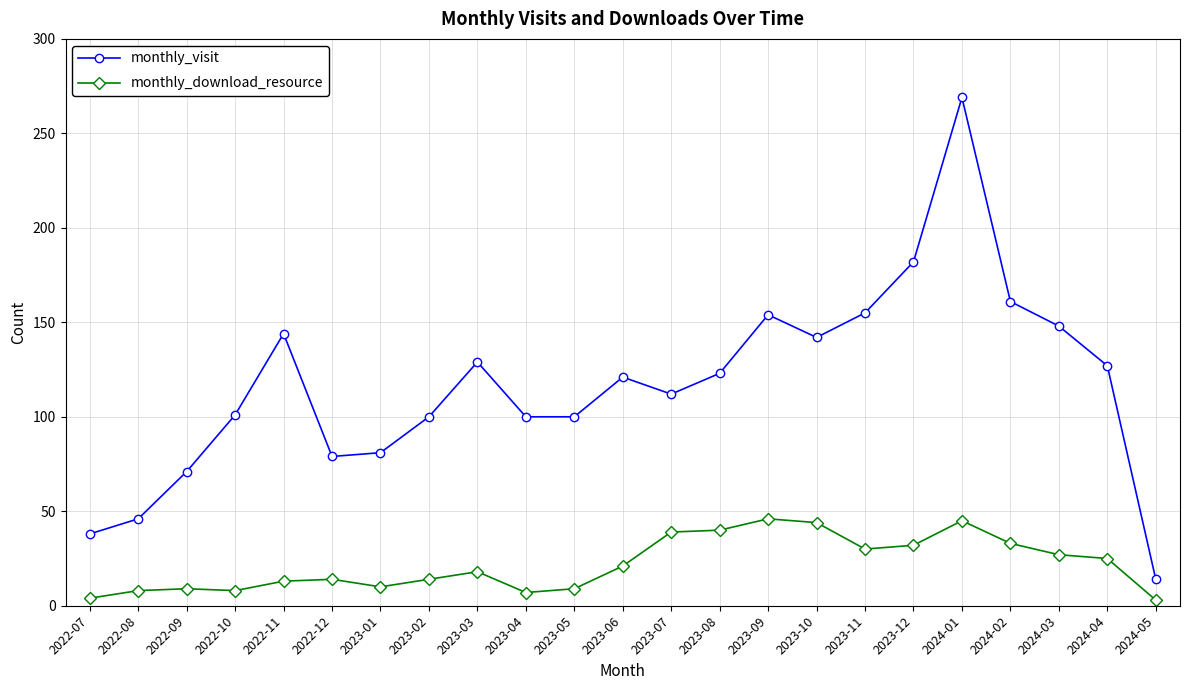

What is the value of the monthly_visit point at the 8th from the left?

100